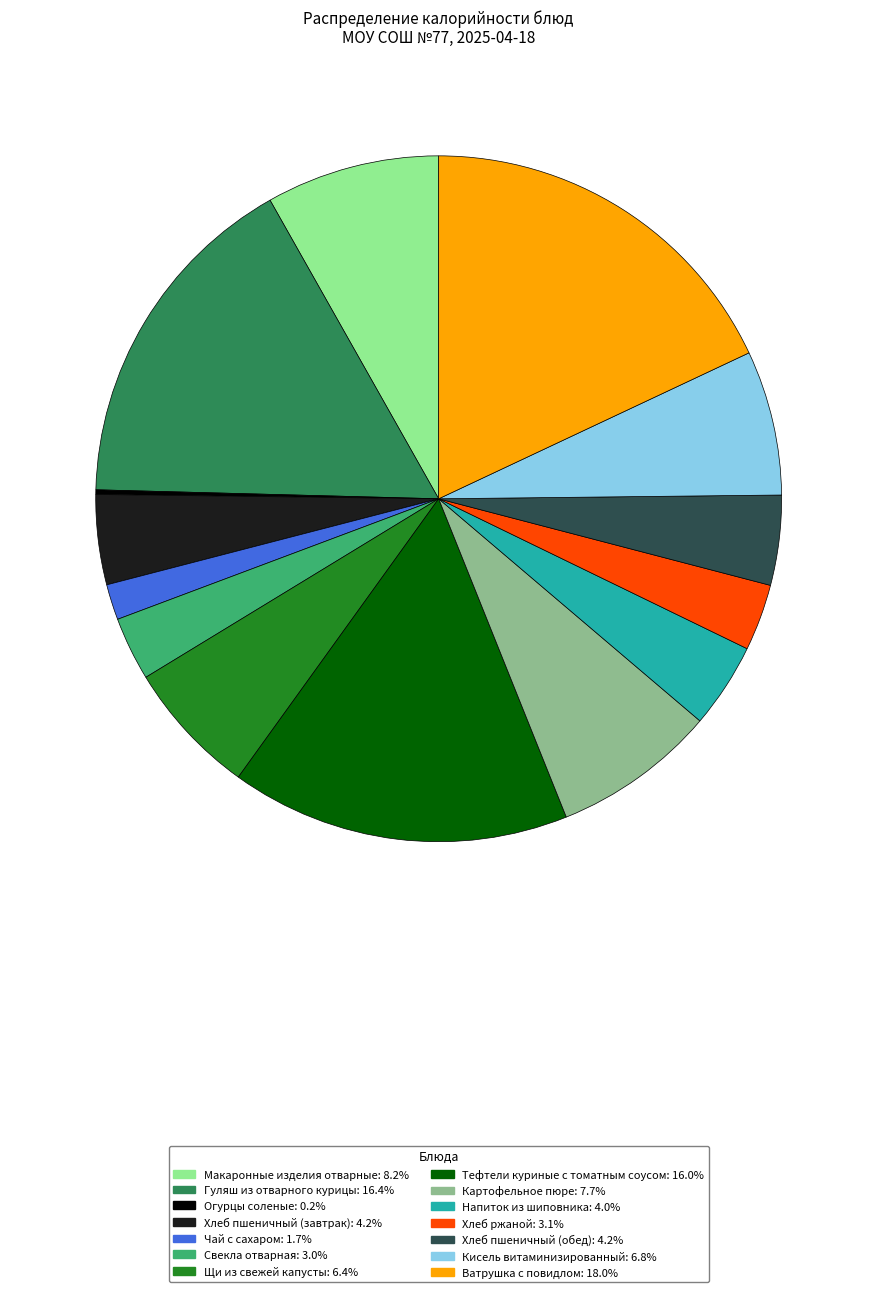

Which has a higher value, Тефтели куриные с томатным соусом or Кисель витаминизированный?

Тефтели куриные с томатным соусом